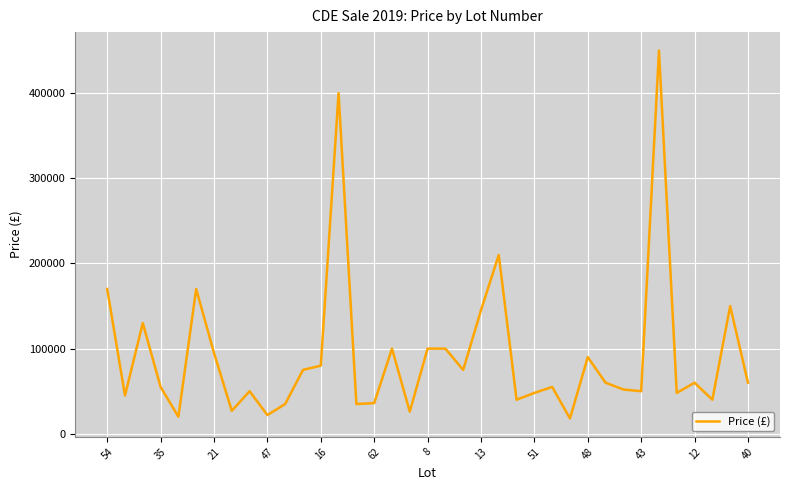

What is the maximum value shown in the chart?

450000